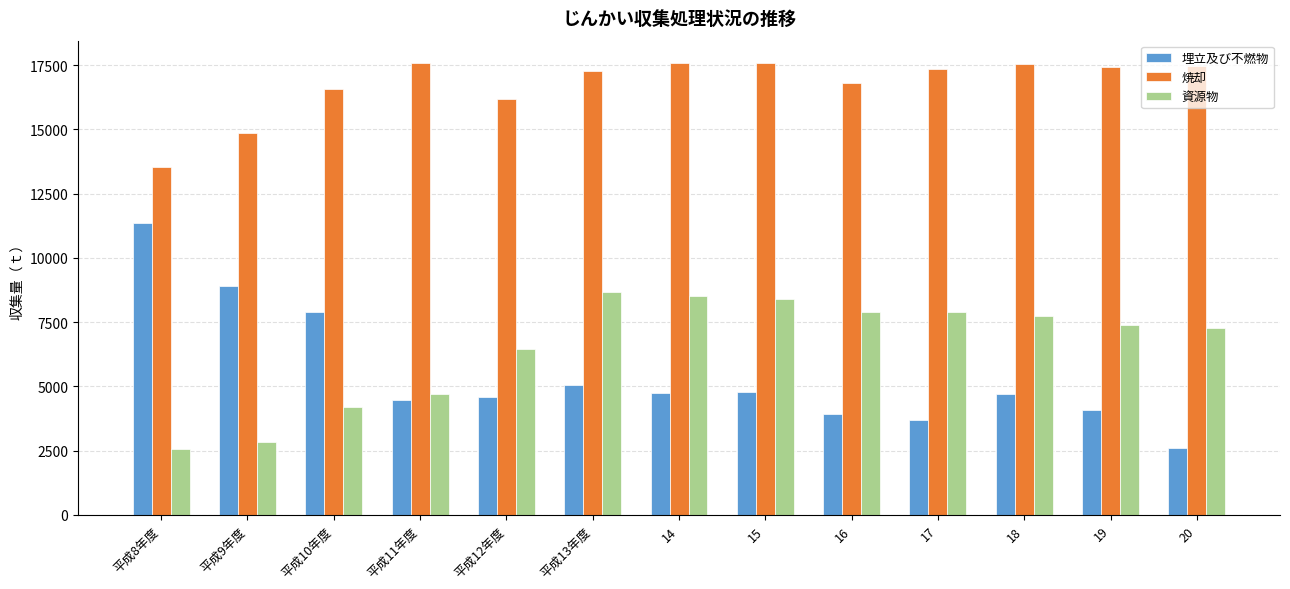

Count the number of categories in the chart.

13